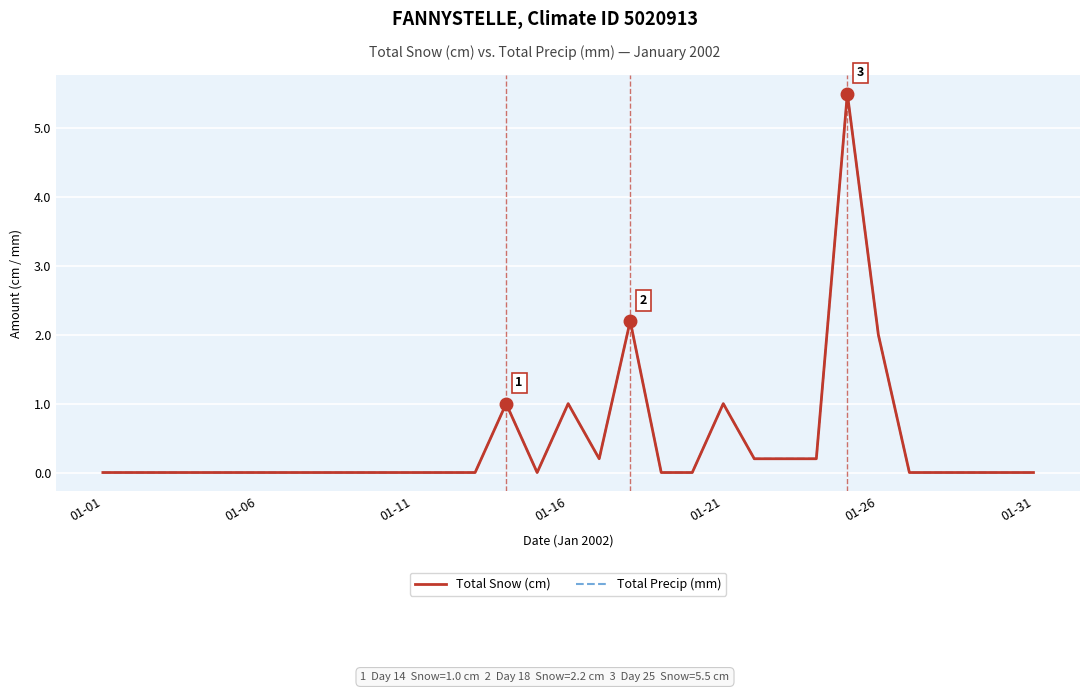

Reading left to right, what are all the values shown in this chart?

Total Snow (cm): 0.0	0.0	0.0	0.0	0.0	0.0	0.0	0.0	0.0	0.0	0.0	0.0	0.0	1.0	0.0	1.0	0.2	2.2	0.0	0.0	1.0	0.2	0.2	0.2	5.5	2.0	0.0	0.0	0.0	0.0	0.0
Total Precip (mm): 0.0	0.0	0.0	0.0	0.0	0.0	0.0	0.0	0.0	0.0	0.0	0.0	0.0	1.0	0.0	1.0	0.2	2.2	0.0	0.0	1.0	0.2	0.2	0.2	5.5	2.0	0.0	0.0	0.0	0.0	0.0